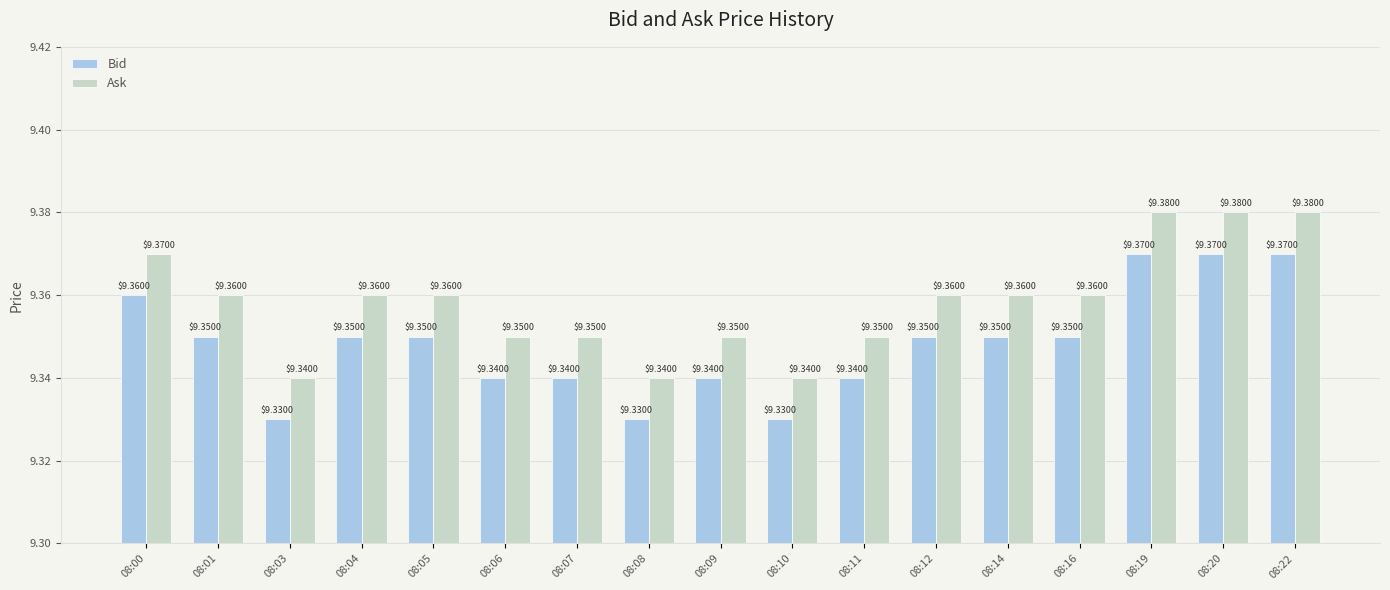

Rank the series by their maximum value, from highest to lowest.

Ask, Bid